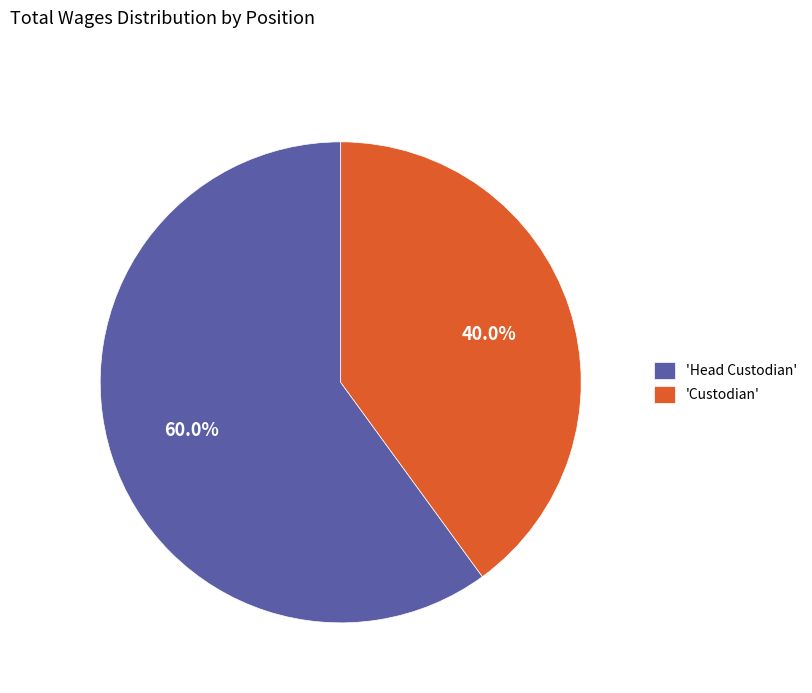

Which category has the smallest portion of the pie?

'Custodian'